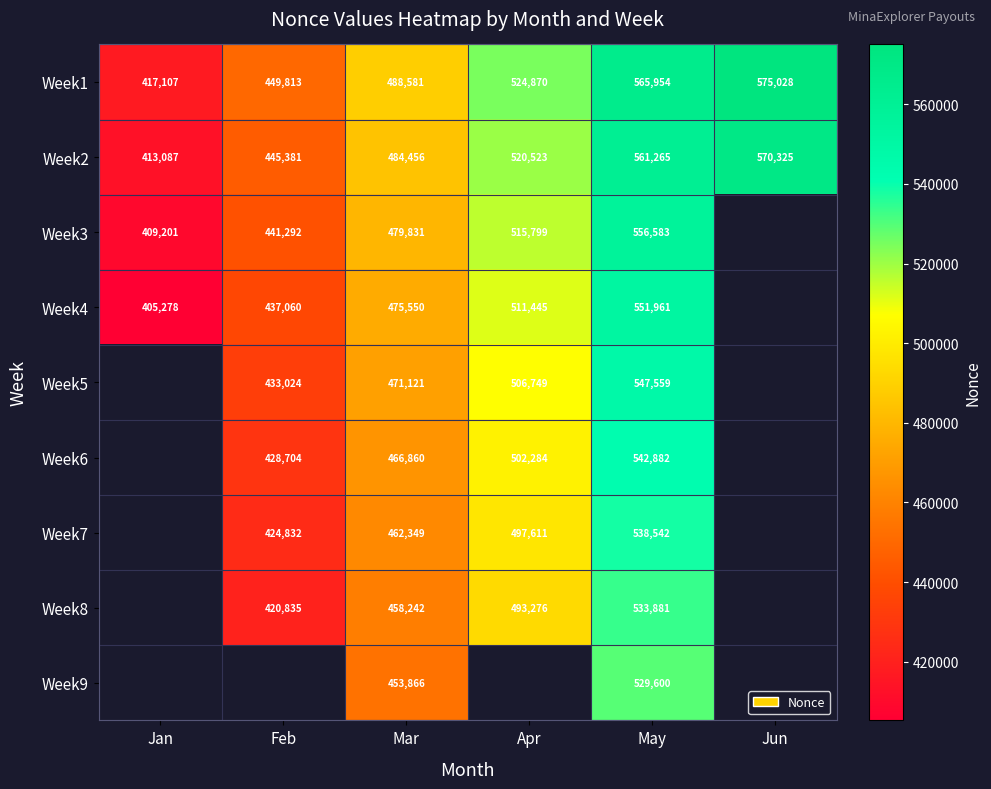

True or false: Week2 has a value of 790249 at Feb.

False